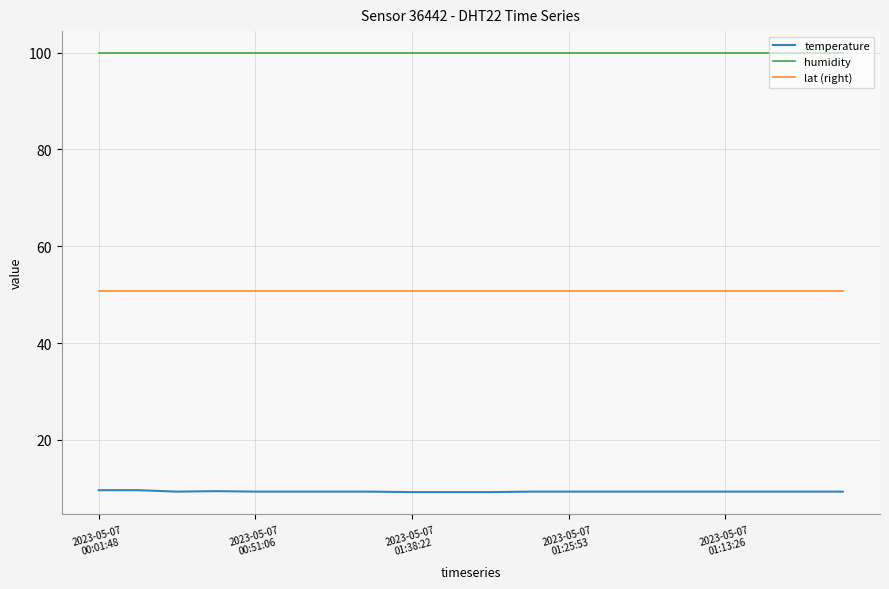

What is the maximum value shown in the chart?

99.9